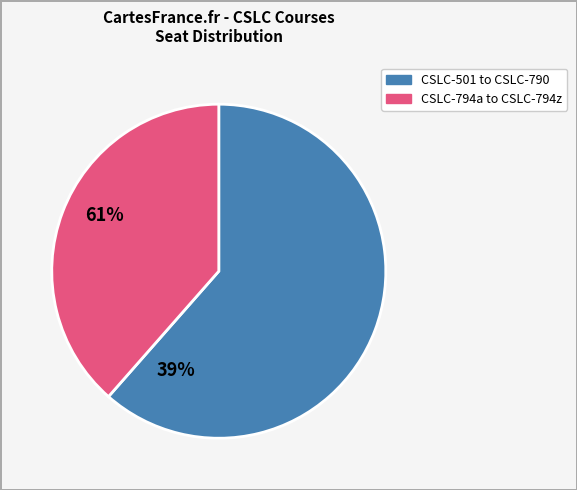

Does any single category account for the majority?

Yes